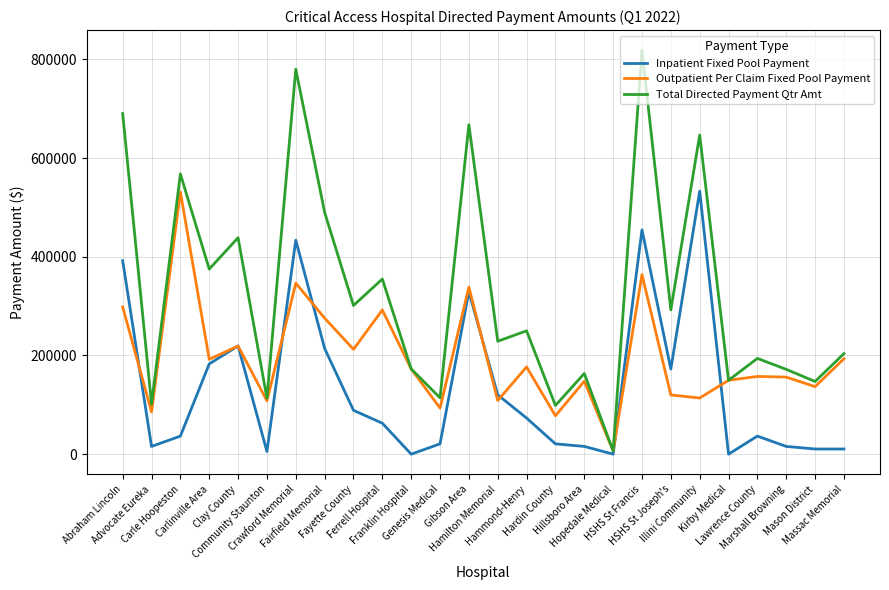

The value of Outpatient Per Claim Fixed Pool Payment at Community Staunton is 72204.0. True or false?

False